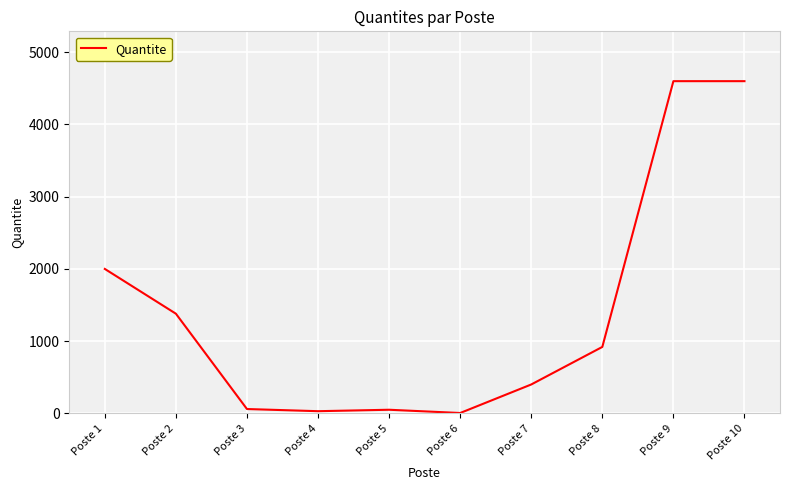

What is the minimum value shown in the chart?

5